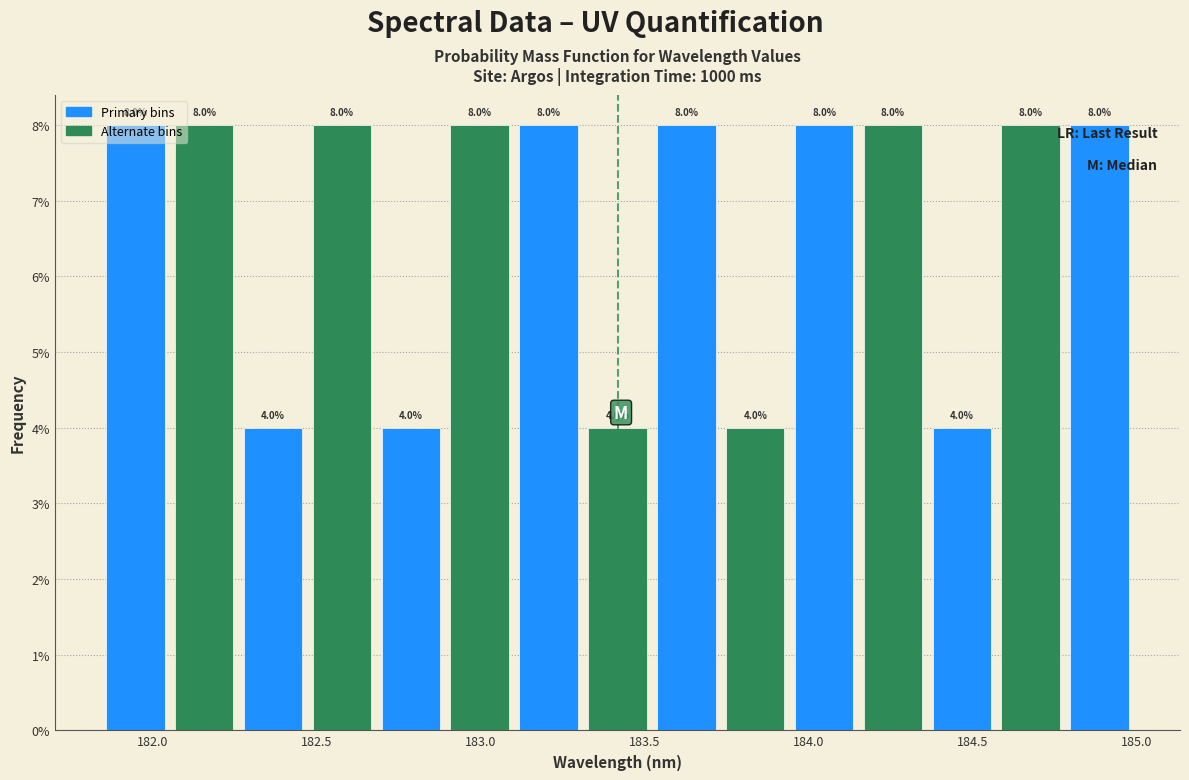

Reading left to right, transcribe this chart: for each bar, give the range it covers on the x-axis and its height. The bar edges are not printed on the chart, so give them approximately, as read against the axis.

181.85 to 182.05: 8.0
182.05 to 182.25: 8.0
182.25 to 182.45: 4.0
182.45 to 182.70: 8.0
182.70 to 182.90: 4.0
182.90 to 183.10: 8.0
183.10 to 183.30: 8.0
183.30 to 183.50: 4.0
183.50 to 183.75: 8.0
183.75 to 183.95: 4.0
183.95 to 184.15: 8.0
184.15 to 184.35: 8.0
184.35 to 184.55: 4.0
184.55 to 184.80: 8.0
184.80 to 185.00: 8.0